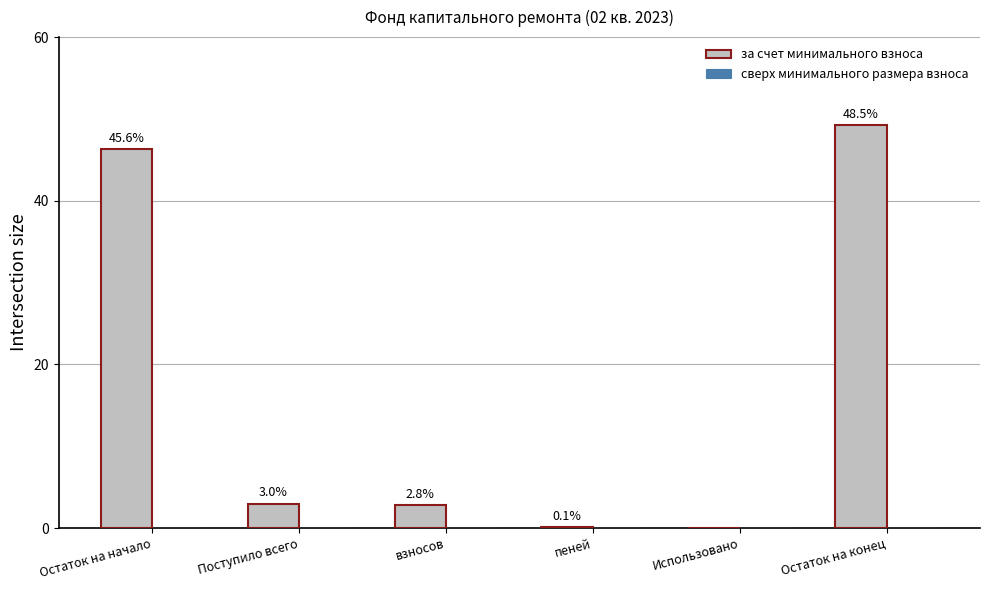

Where does the data first go above 3?

Остаток на начало